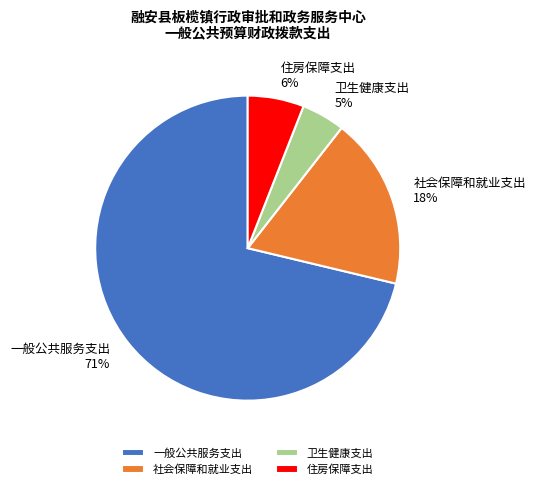

To the nearest percent, what is the difference between the 一般公共服务支出 and 住房保障支出 slice percentages?

65%